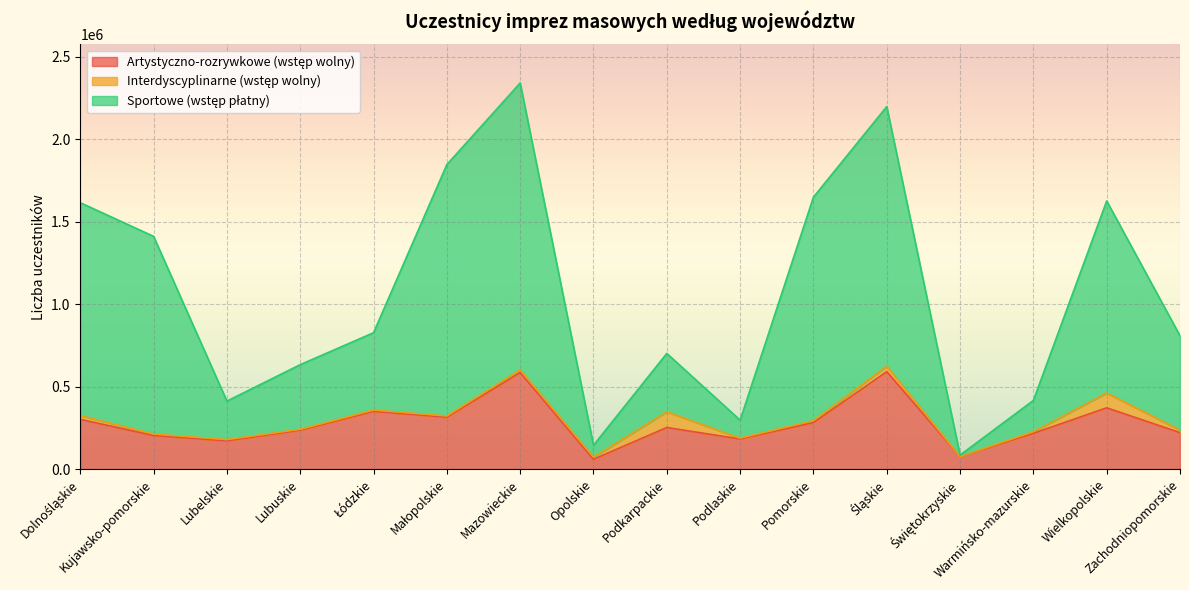

Which label corresponds to the smallest value in the chart?

Opolskie